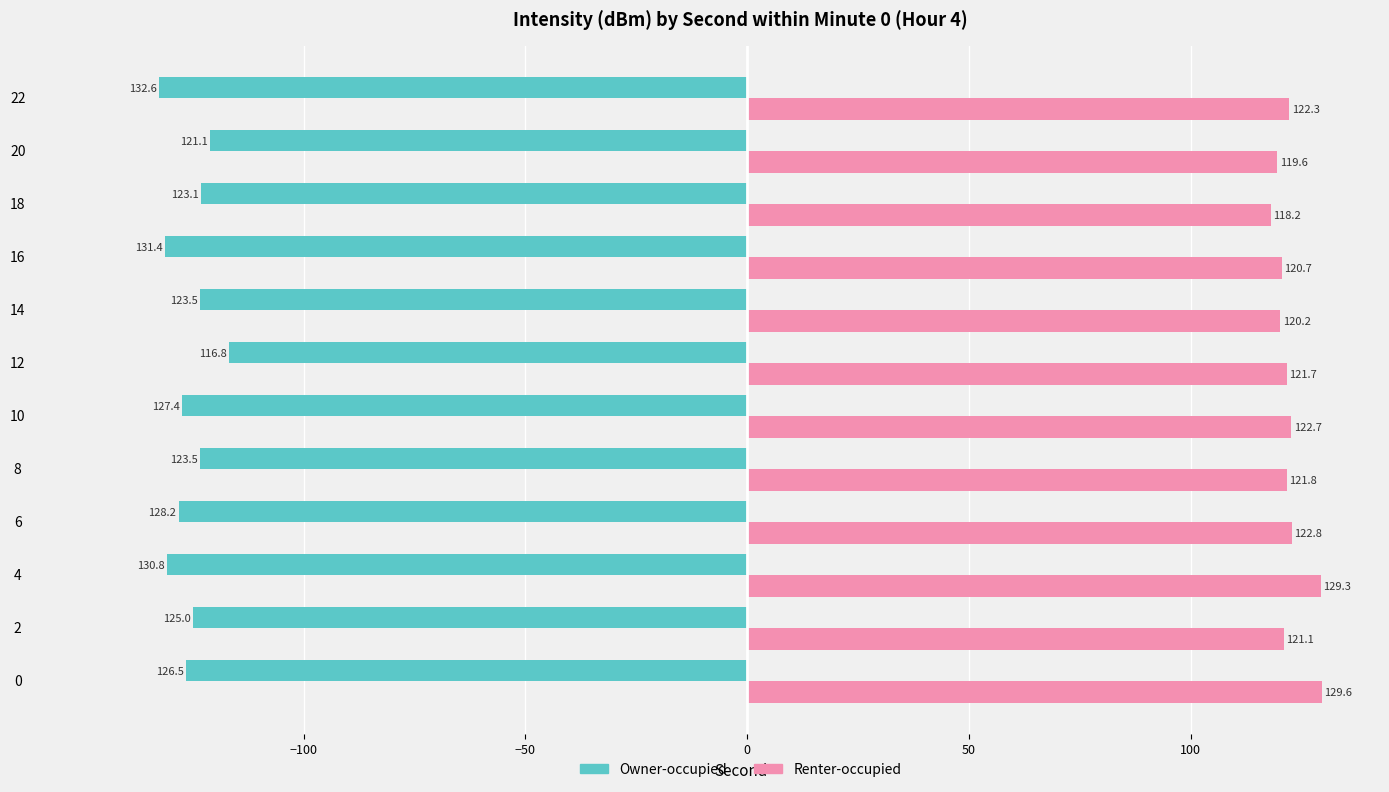

At which label is Owner-occupied closest to -124?

8